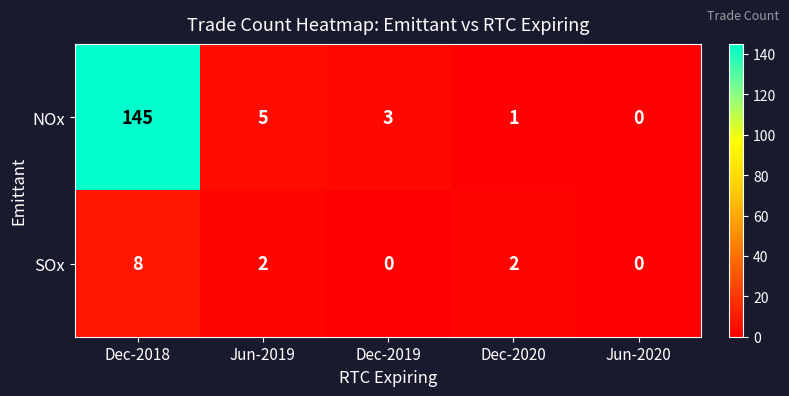

Between Dec-2020 and Jun-2020, which series saw the biggest shift?

SOx